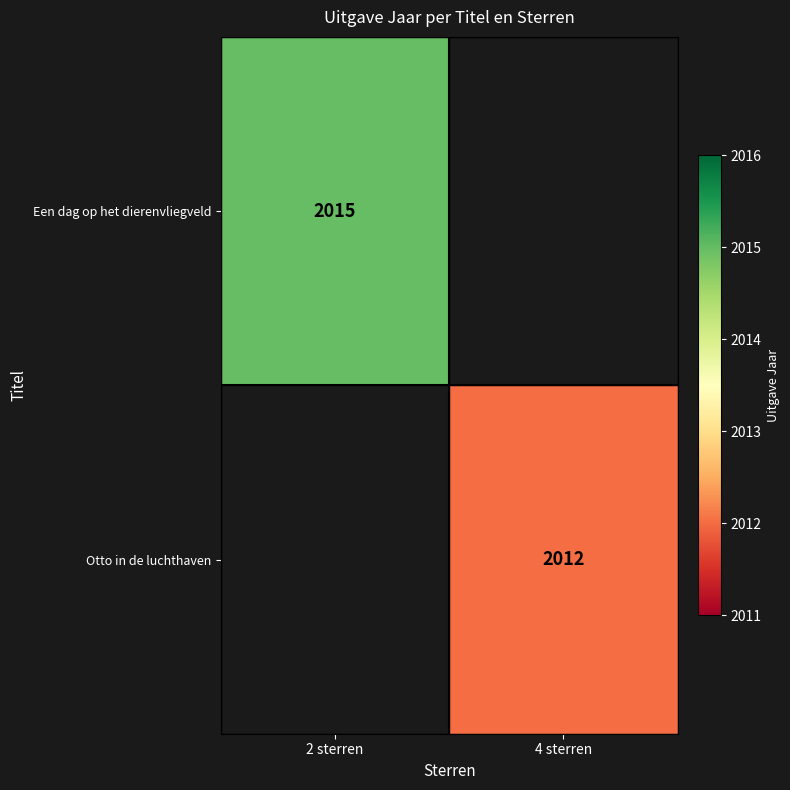

The value of Otto in de luchthaven at 4 sterren is 411. True or false?

False